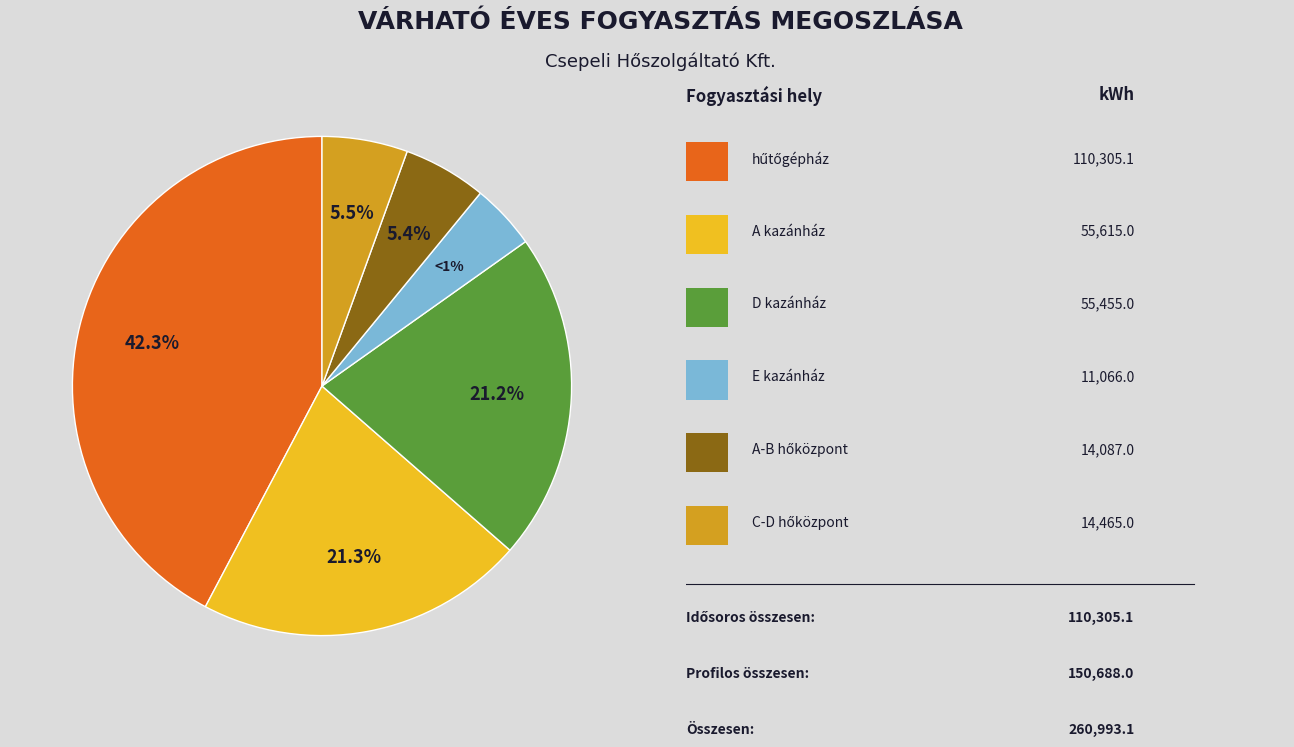

The C-D hőközpont slice represents 1% of the pie. True or false?

False